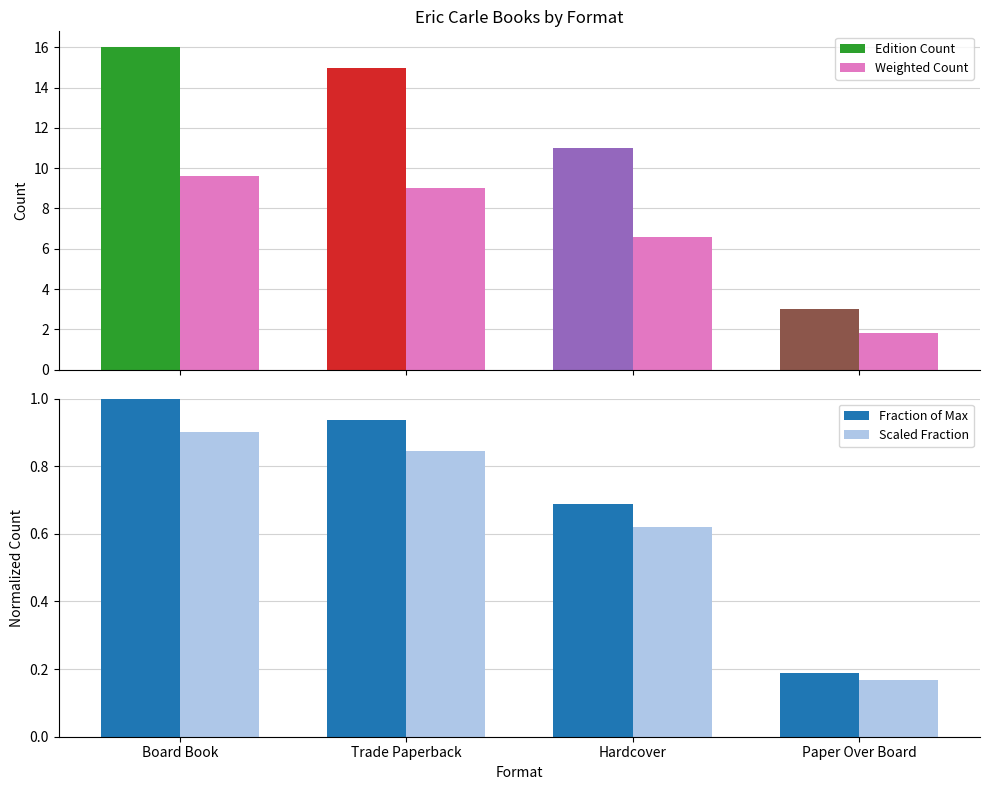

At Board Book, list the series in order from smallest to largest.

Scaled Fraction, Fraction of Max, Weighted Count, Edition Count